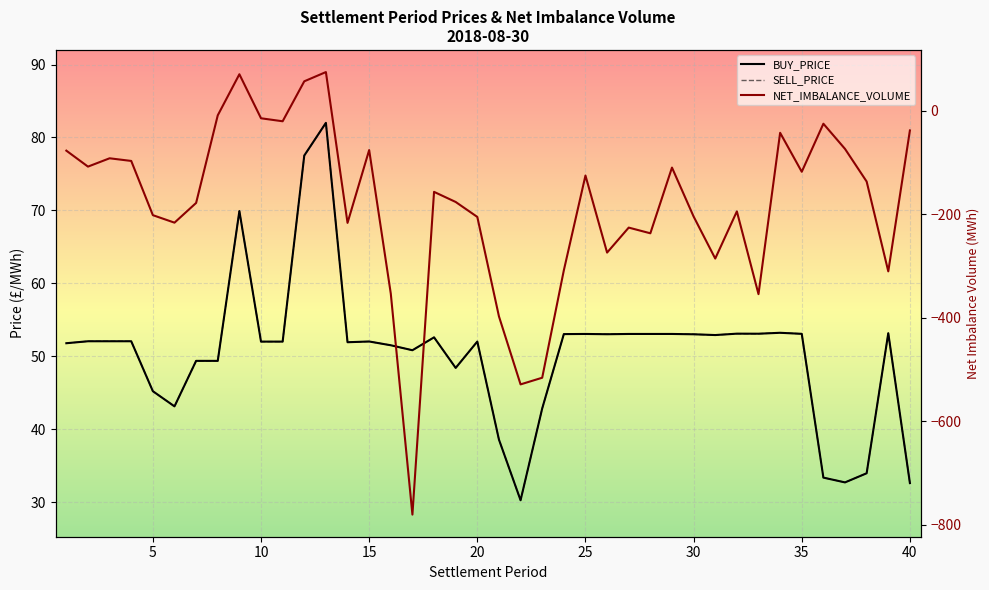

The value of NET_IMBALANCE_VOLUME at 24 is -308.1. True or false?

True